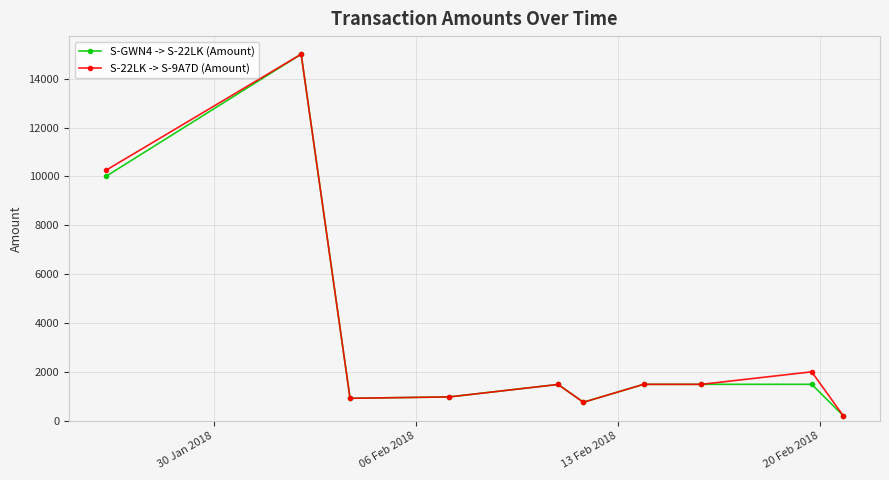

True or false: S-GWN4 -> S-22LK (Amount) has more than 0 points higher than both neighbors.

True